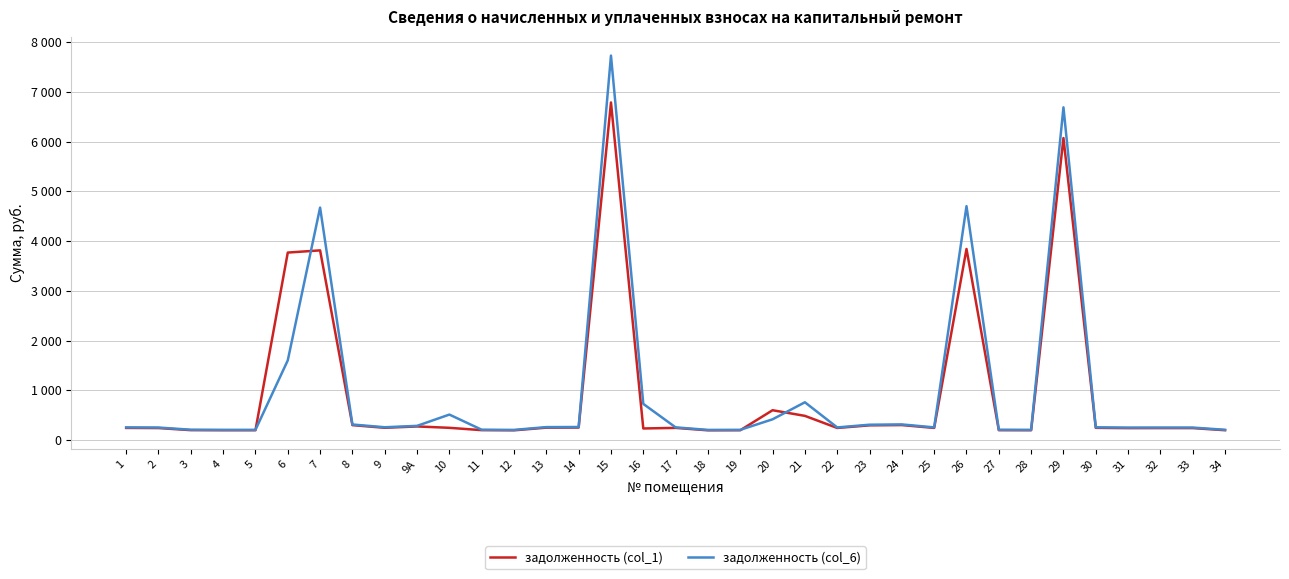

What position from the right is 3?

33